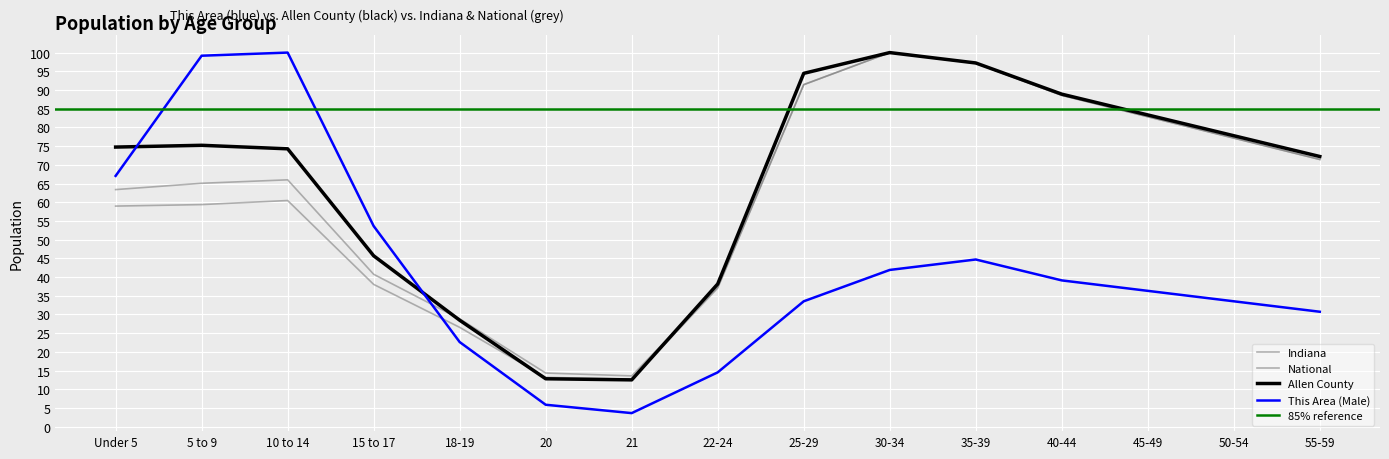

Does the chart display data point markers on the line(s)?

No